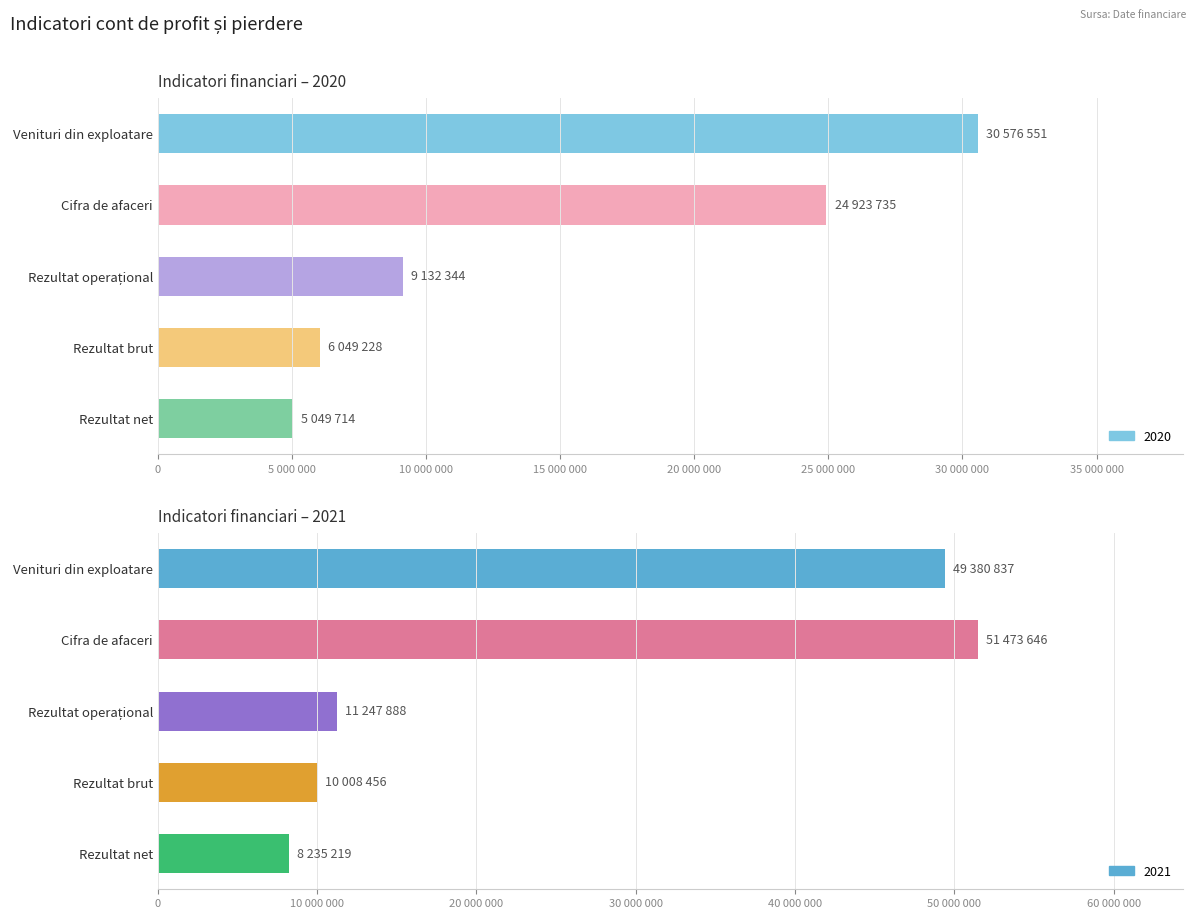

At which label is 2020 closest to 17813132?

Cifra de afaceri